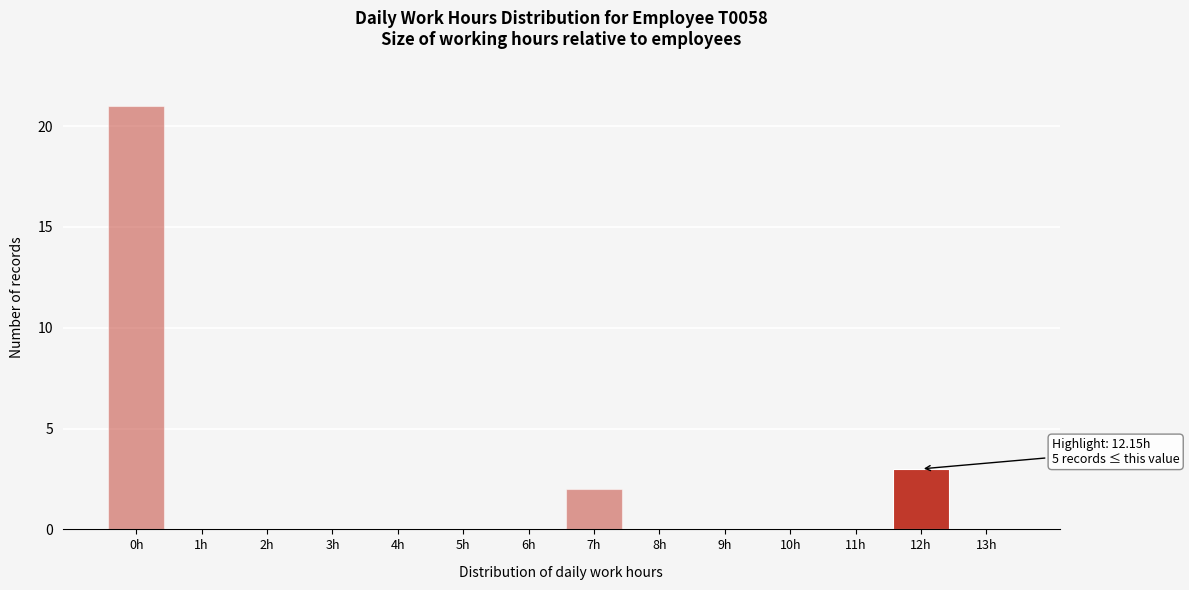

Reading right to left, list all the values displayed in this chart.

13h=0	12h=3	11h=0	10h=0	9h=0	8h=0	7h=2	6h=0	5h=0	4h=0	3h=0	2h=0	1h=0	0h=21